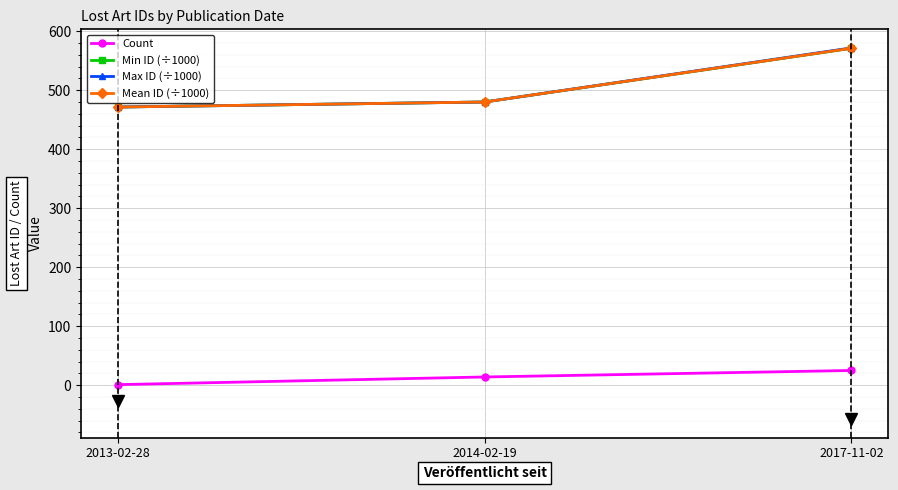

True or false: Count has a value of 1.0 at 2013-02-28.

True